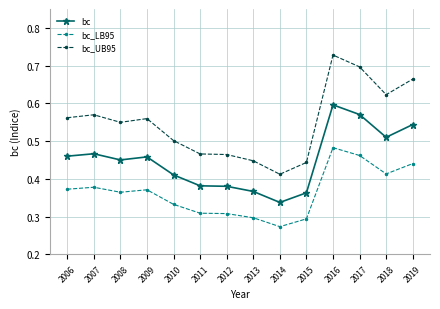

At which label does bc reach its minimum?

2014